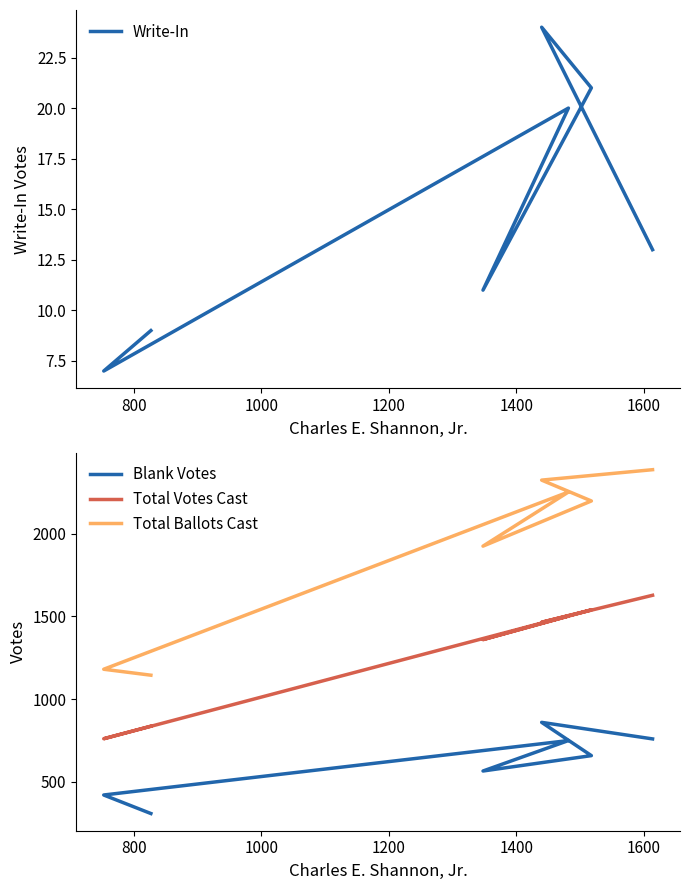

Reading left to right, what are all the values shown in this chart?

Write-In: 9	7	20	11	21	24	13
Blank Votes: 308	420	749	565	658	859	759
Total Votes Cast: 836	760	1502	1359	1539	1464	1627
Total Ballots Cast: 1144	1180	2251	1924	2197	2323	2386